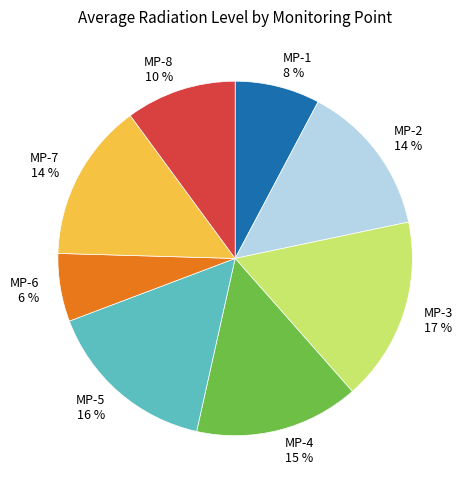

How many slices are in this pie chart?

8